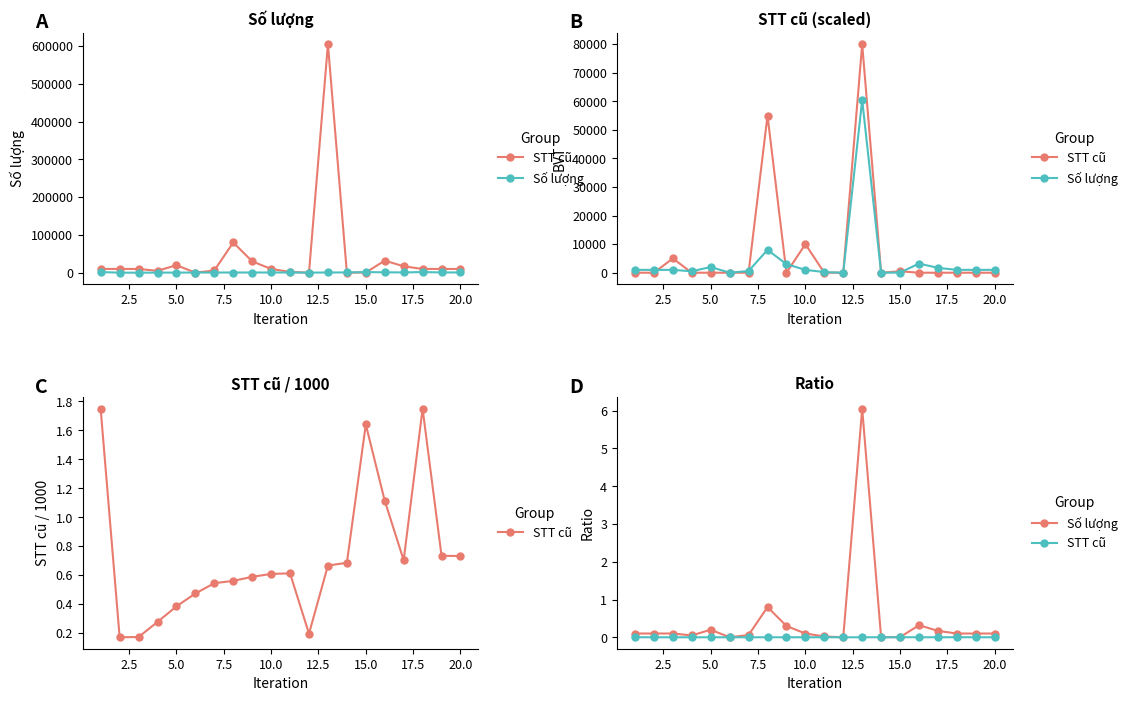

Rank the series by their average value, from highest to lowest.

Số lượng, STT cũ